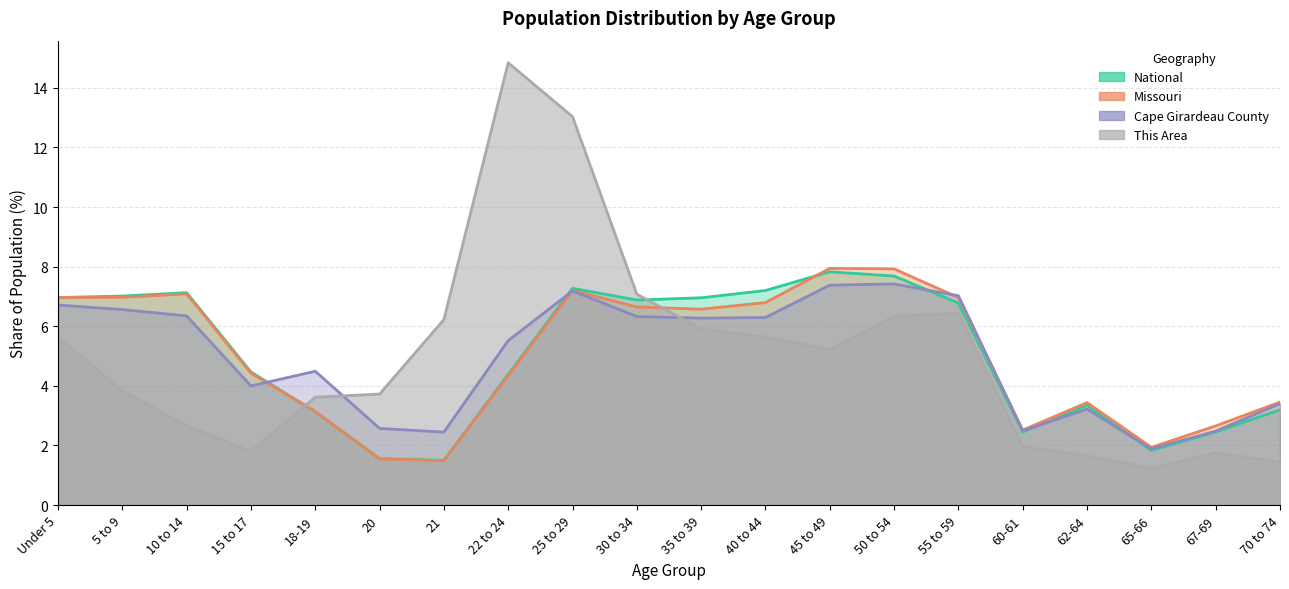

How many intersections are there between National and This Area?

2